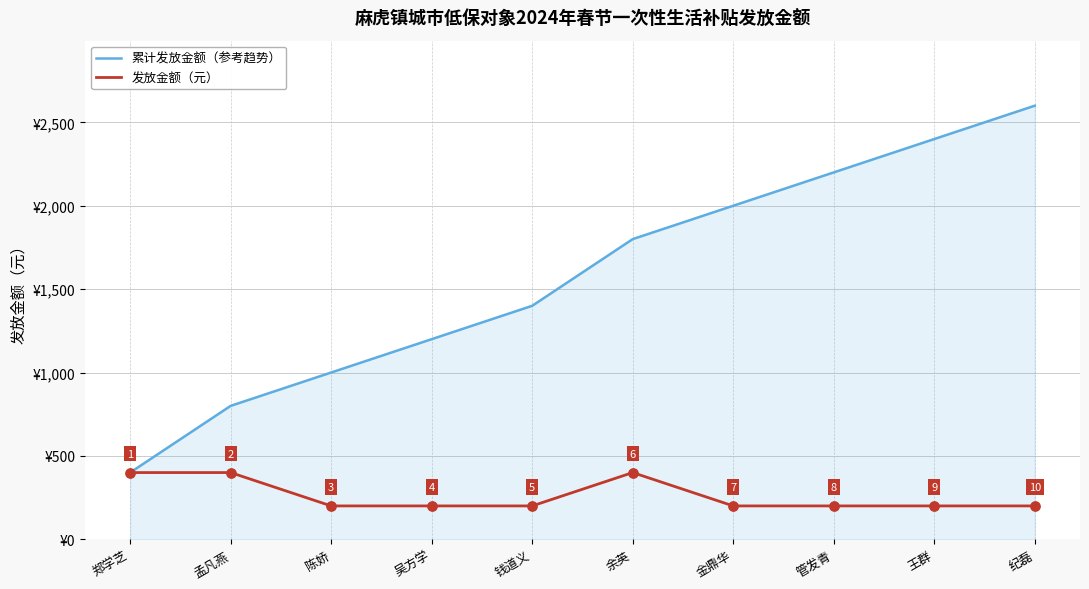

Between 钱道义 and 王群, which series saw the biggest shift?

累计发放金额（参考趋势）